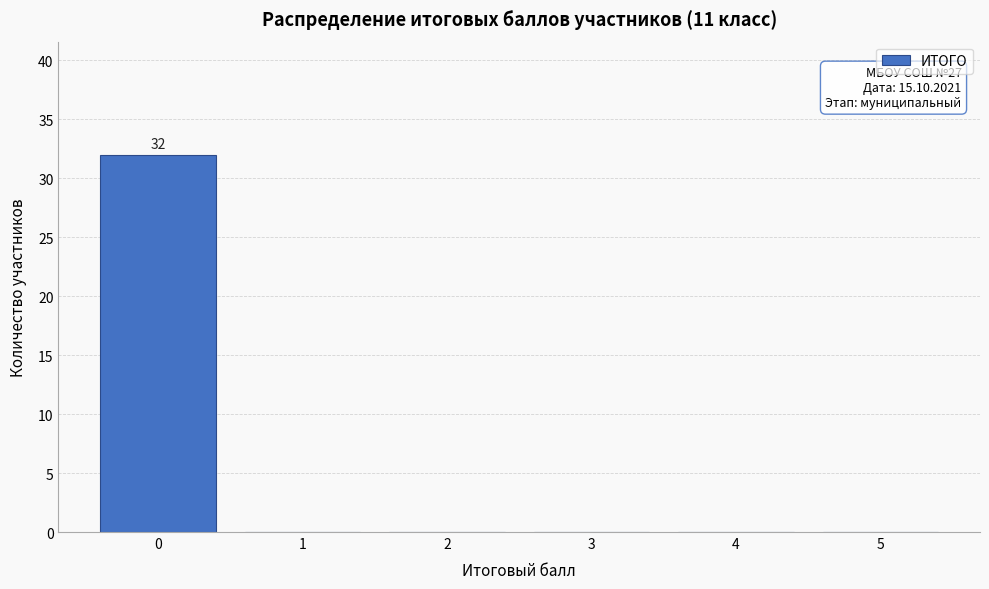

Which range on the x-axis has the tallest bar?

-0.5 to 0.5